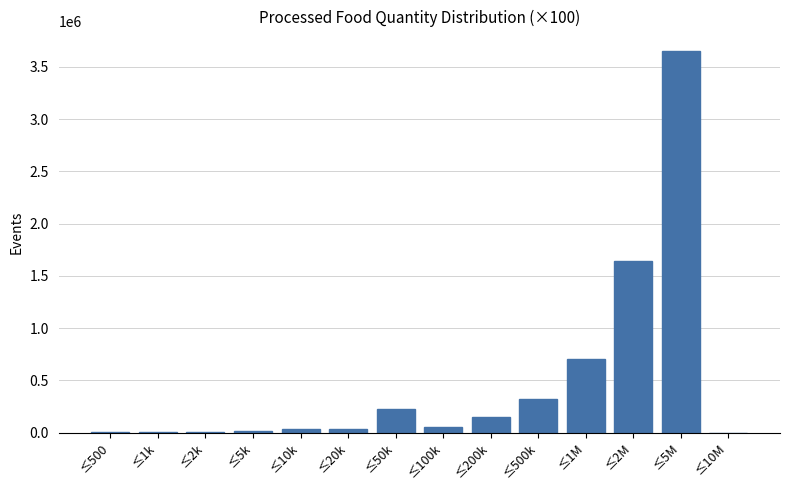

Is it true that the value at ≤200k is 151238?

True